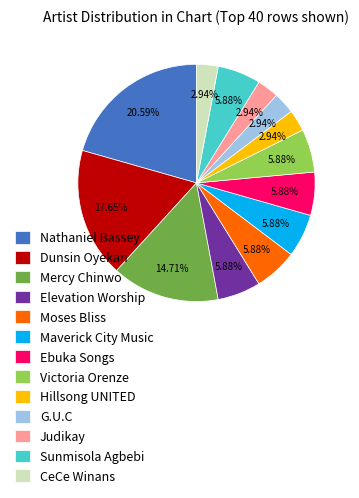

True or false: Dunsin Oyekan accounts for 29% of the total.

False